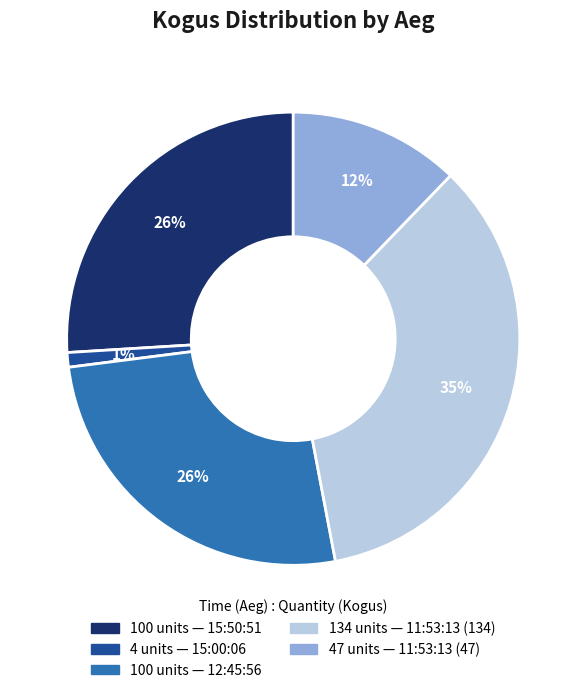

Is there a majority slice in this chart?

No